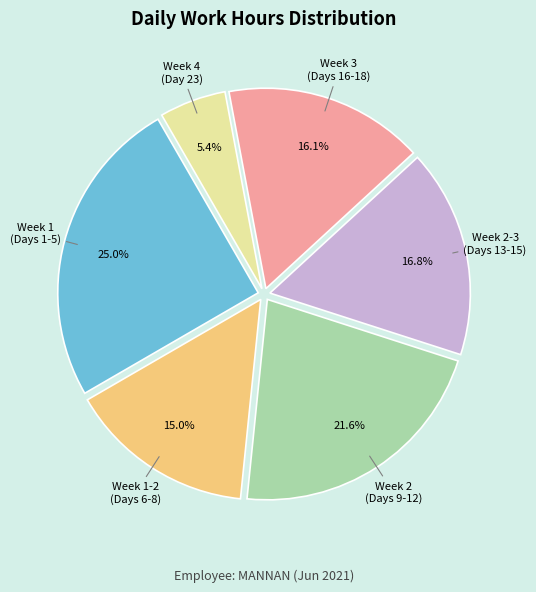

Is there a majority slice in this chart?

No